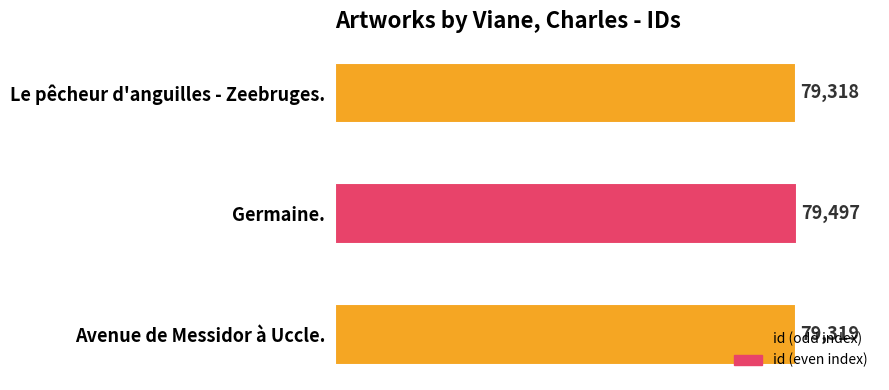

How many data points does each series have?

3